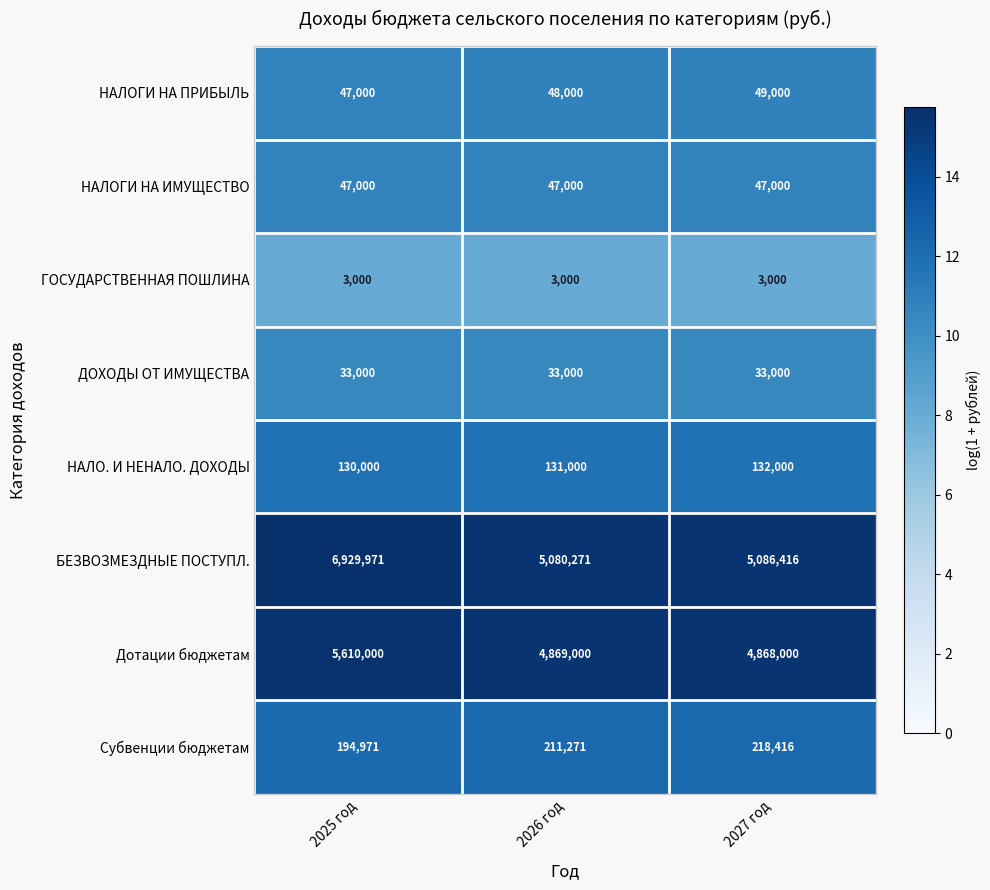

What is the sum of all ДОХОДЫ ОТ ИМУЩЕСТВА values?

99000